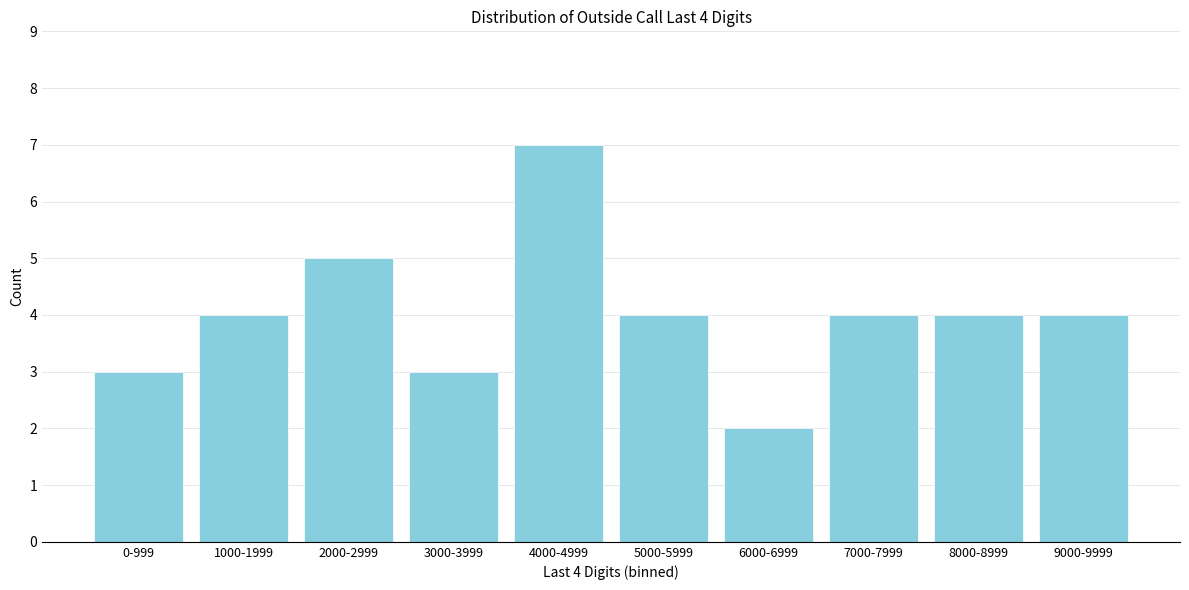

Reading left to right, list all the values displayed in this chart.

0-999=3	1000-1999=4	2000-2999=5	3000-3999=3	4000-4999=7	5000-5999=4	6000-6999=2	7000-7999=4	8000-8999=4	9000-9999=4